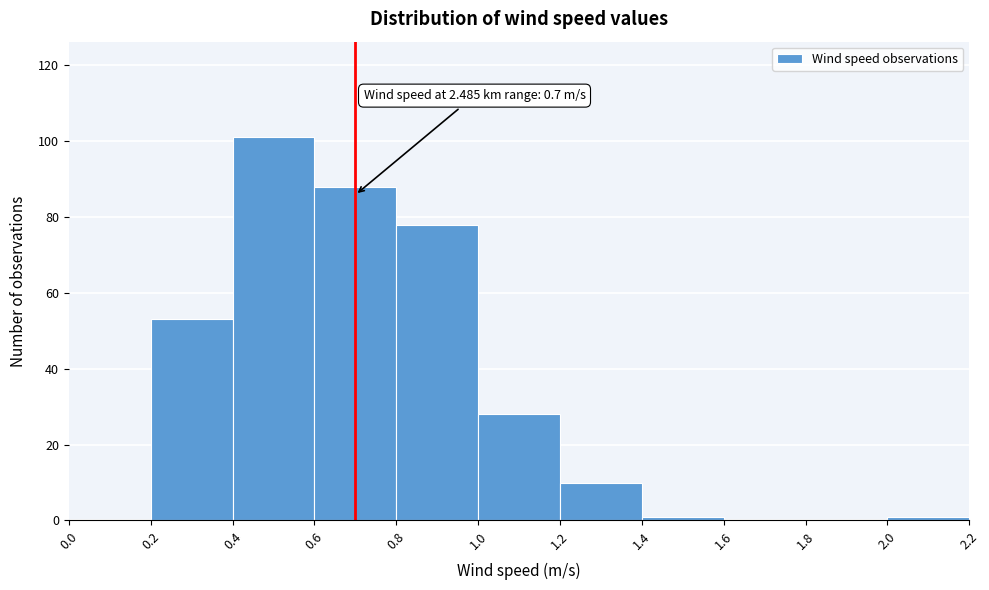

Over which range of the x-axis is the bar tallest?

0.4 to 0.6